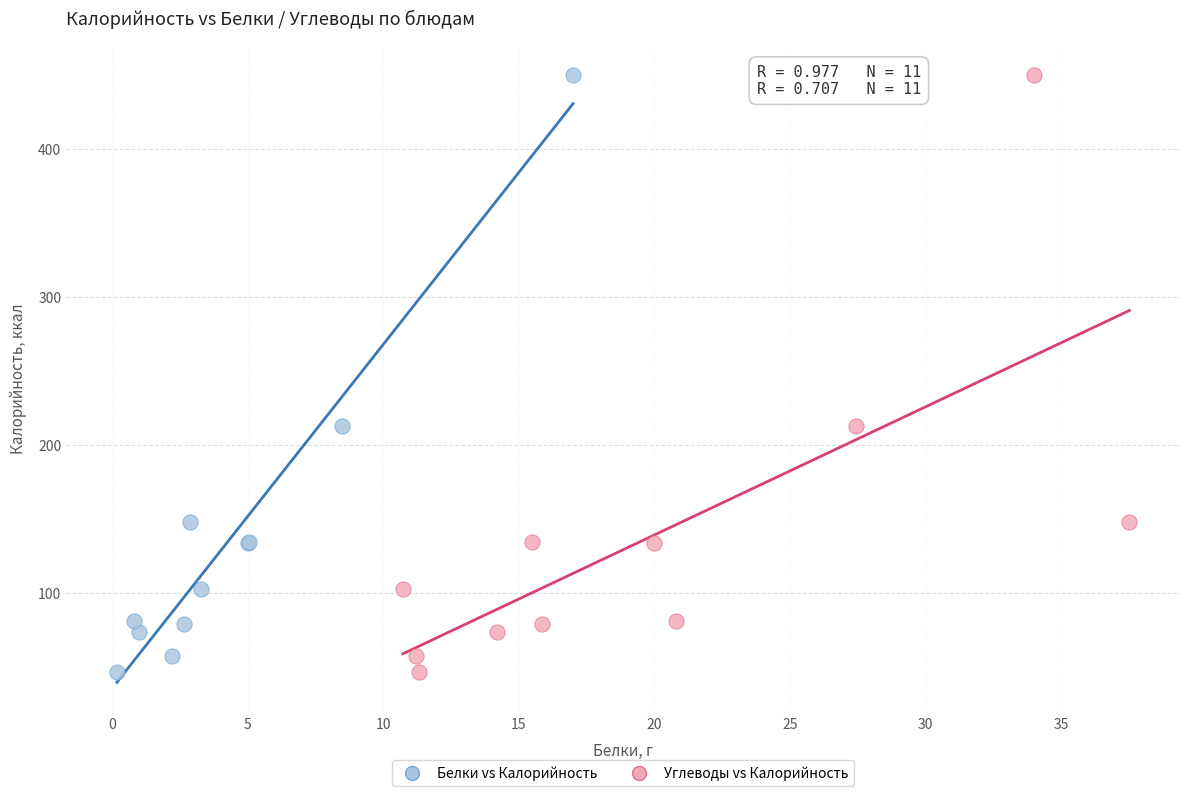

What are all the series names shown in the legend?

Белки vs Калорийность, Углеводы vs Калорийность